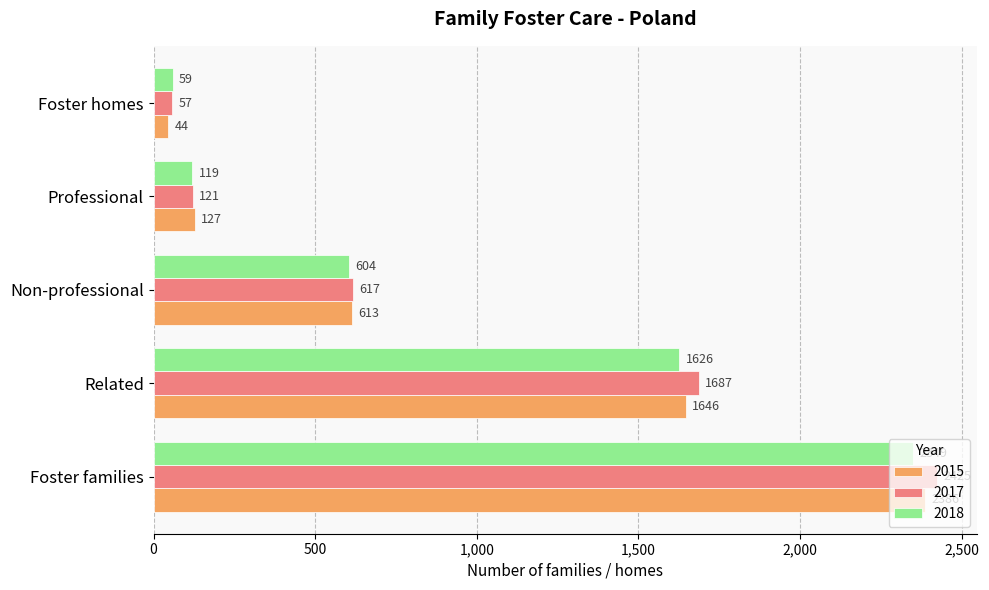

What is the sum of all 2018 values?

4757